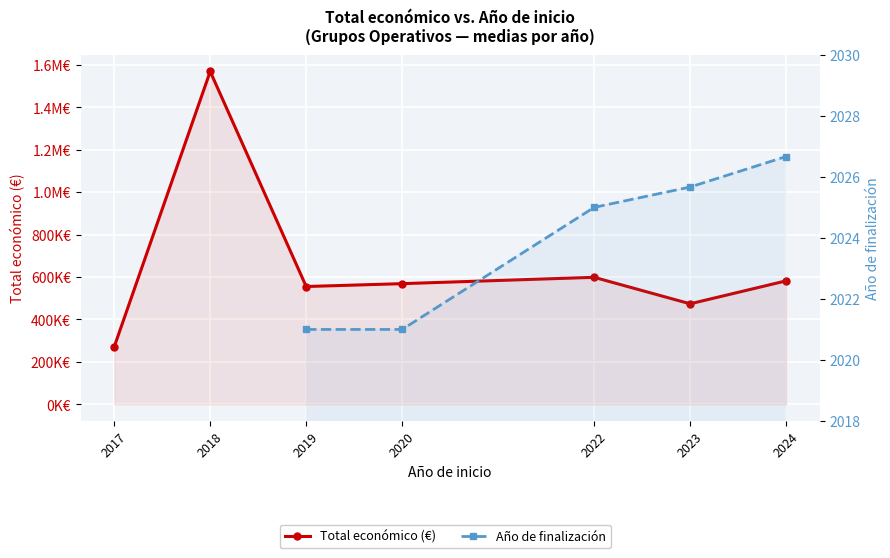

Which series changed the most between 2017 and 2019?

Total económico (€)